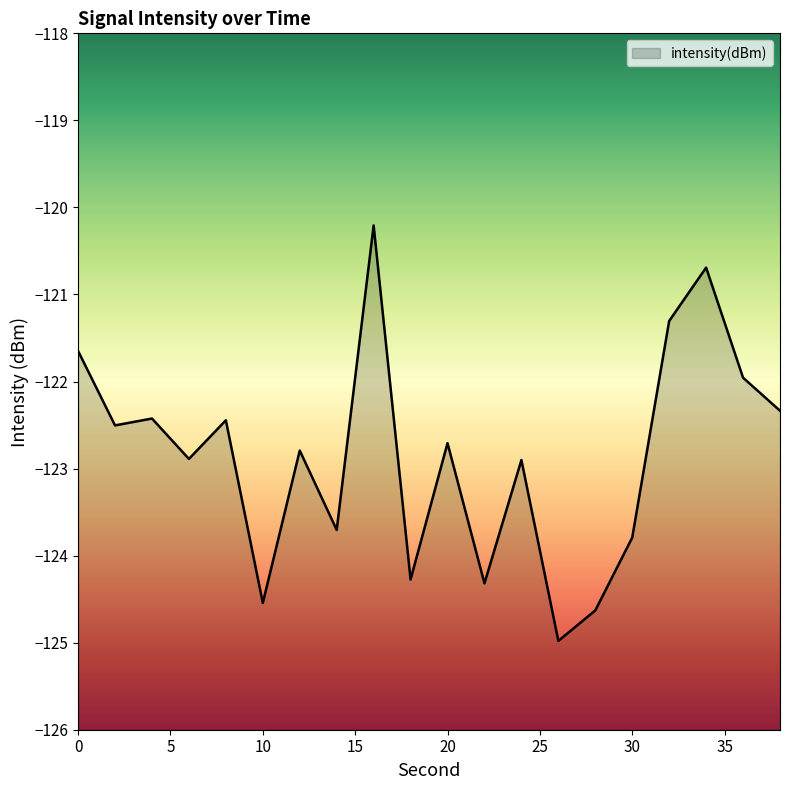

List the labels in order of value, largest first.

16, 34, 32, 0, 36, 38, 4, 8, 2, 20, 12, 6, 24, 14, 30, 18, 22, 10, 28, 26